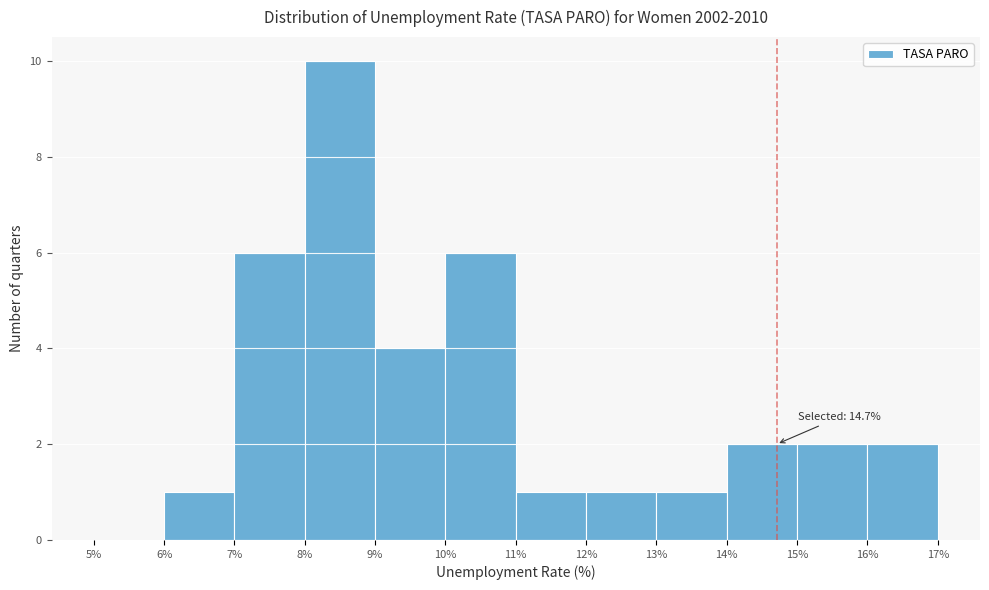

Which range on the x-axis has the tallest bar?

8% to 9%